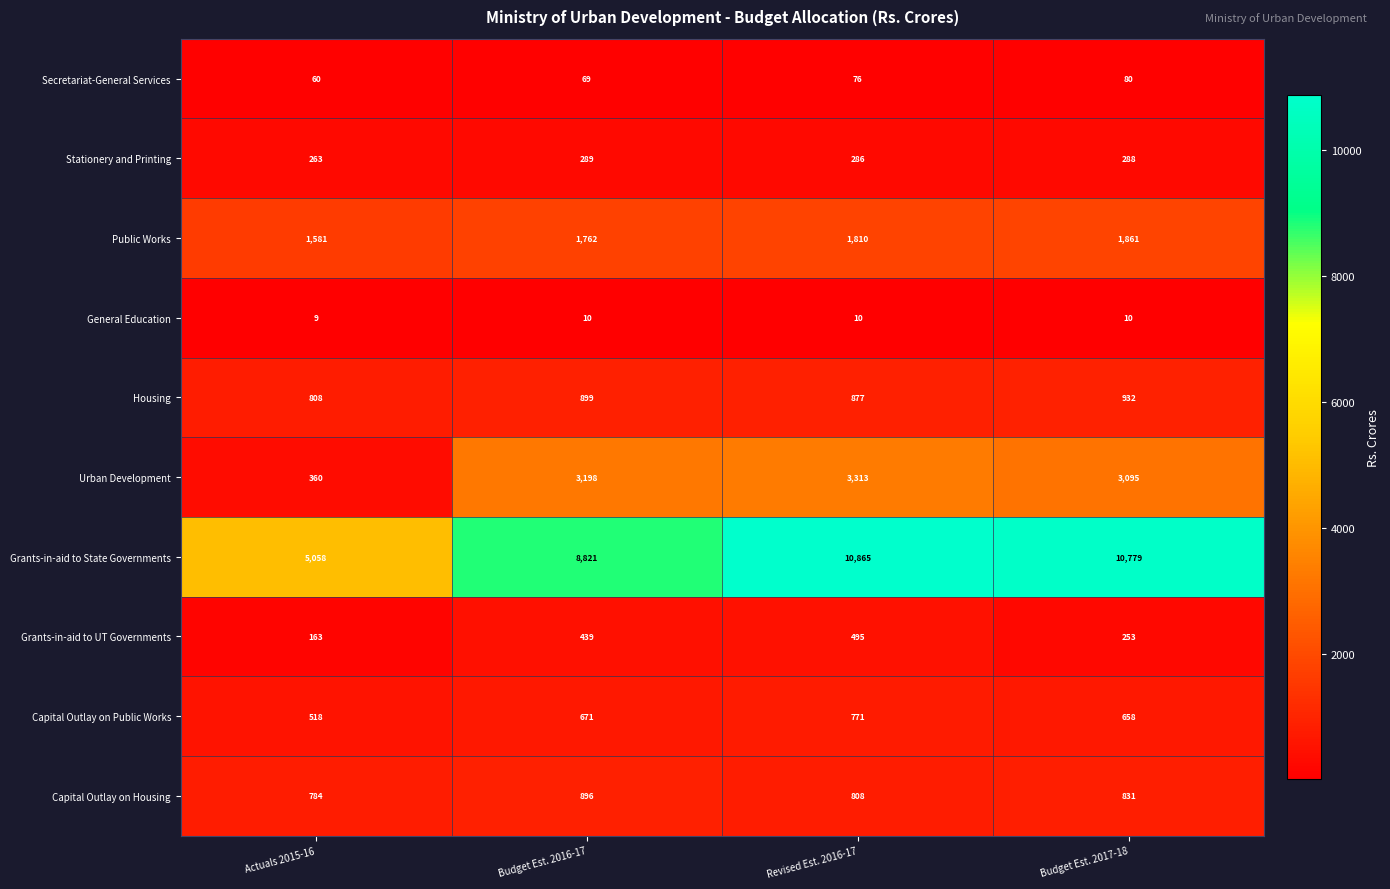

What is the difference between the highest and lowest values at Budget Est. 2016-17?

8811